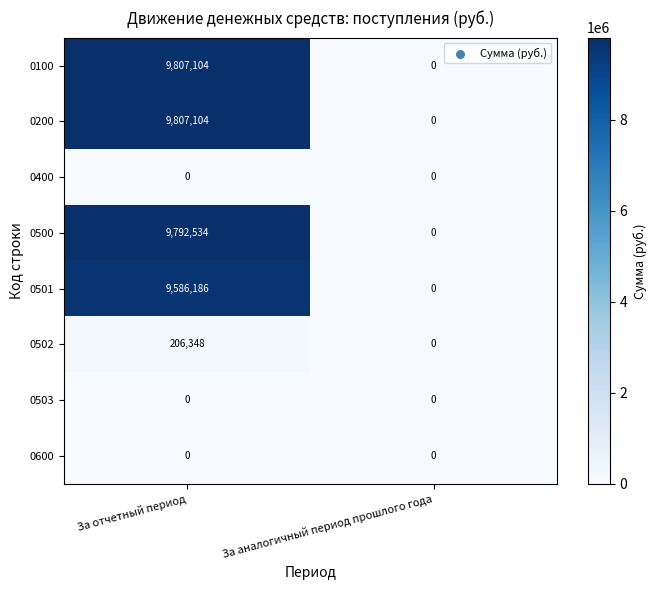

The 0200 series shows 0 at За аналогичный период прошлого года. True or false?

True